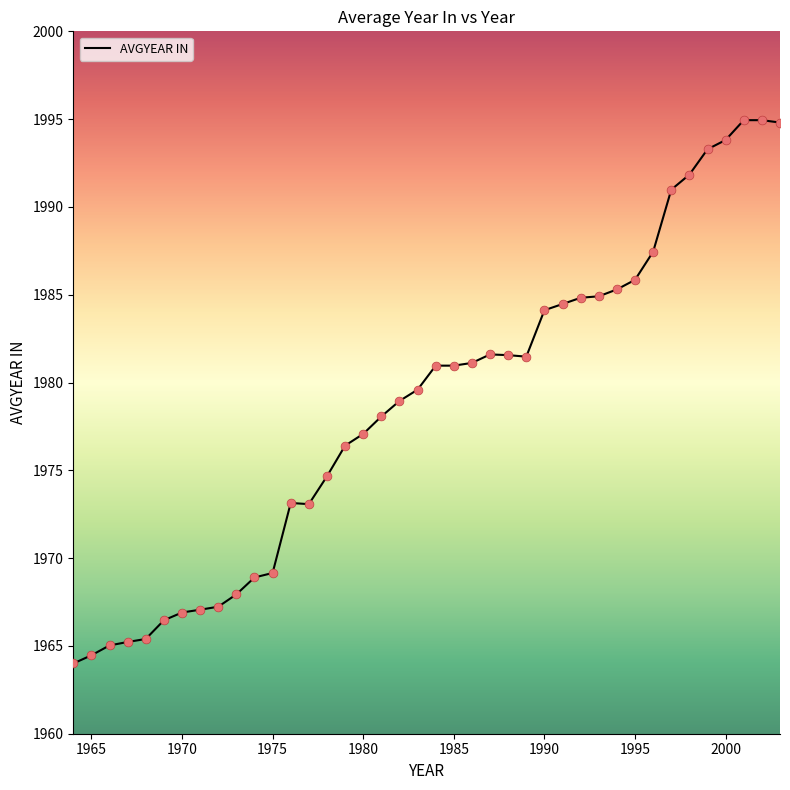

What is the difference between the maximum and minimum values?

30.9